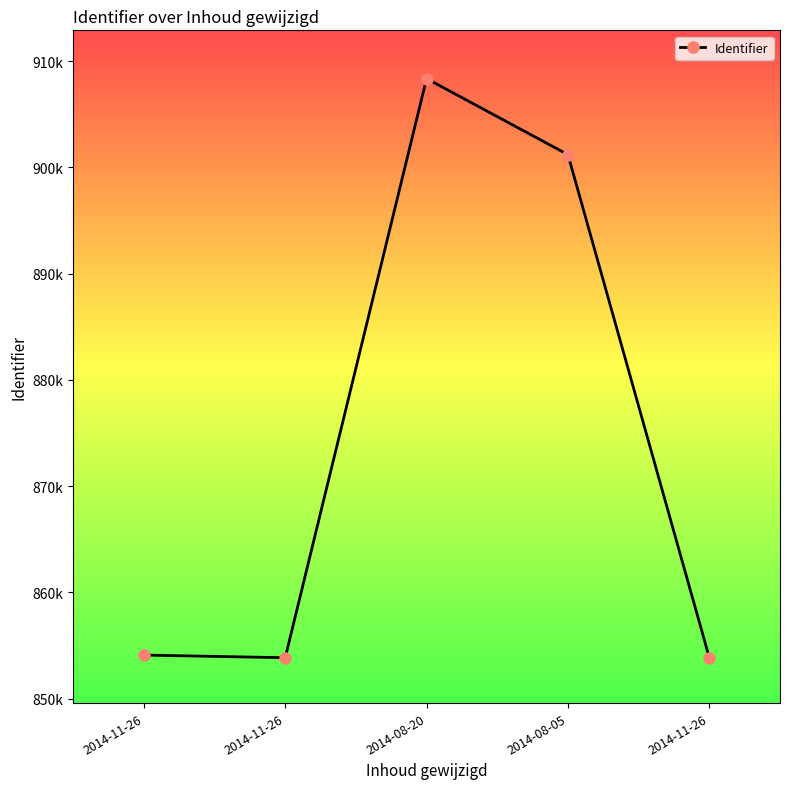

Reading right to left, list all the values displayed in this chart.

853864	901205	908361	853862	854111